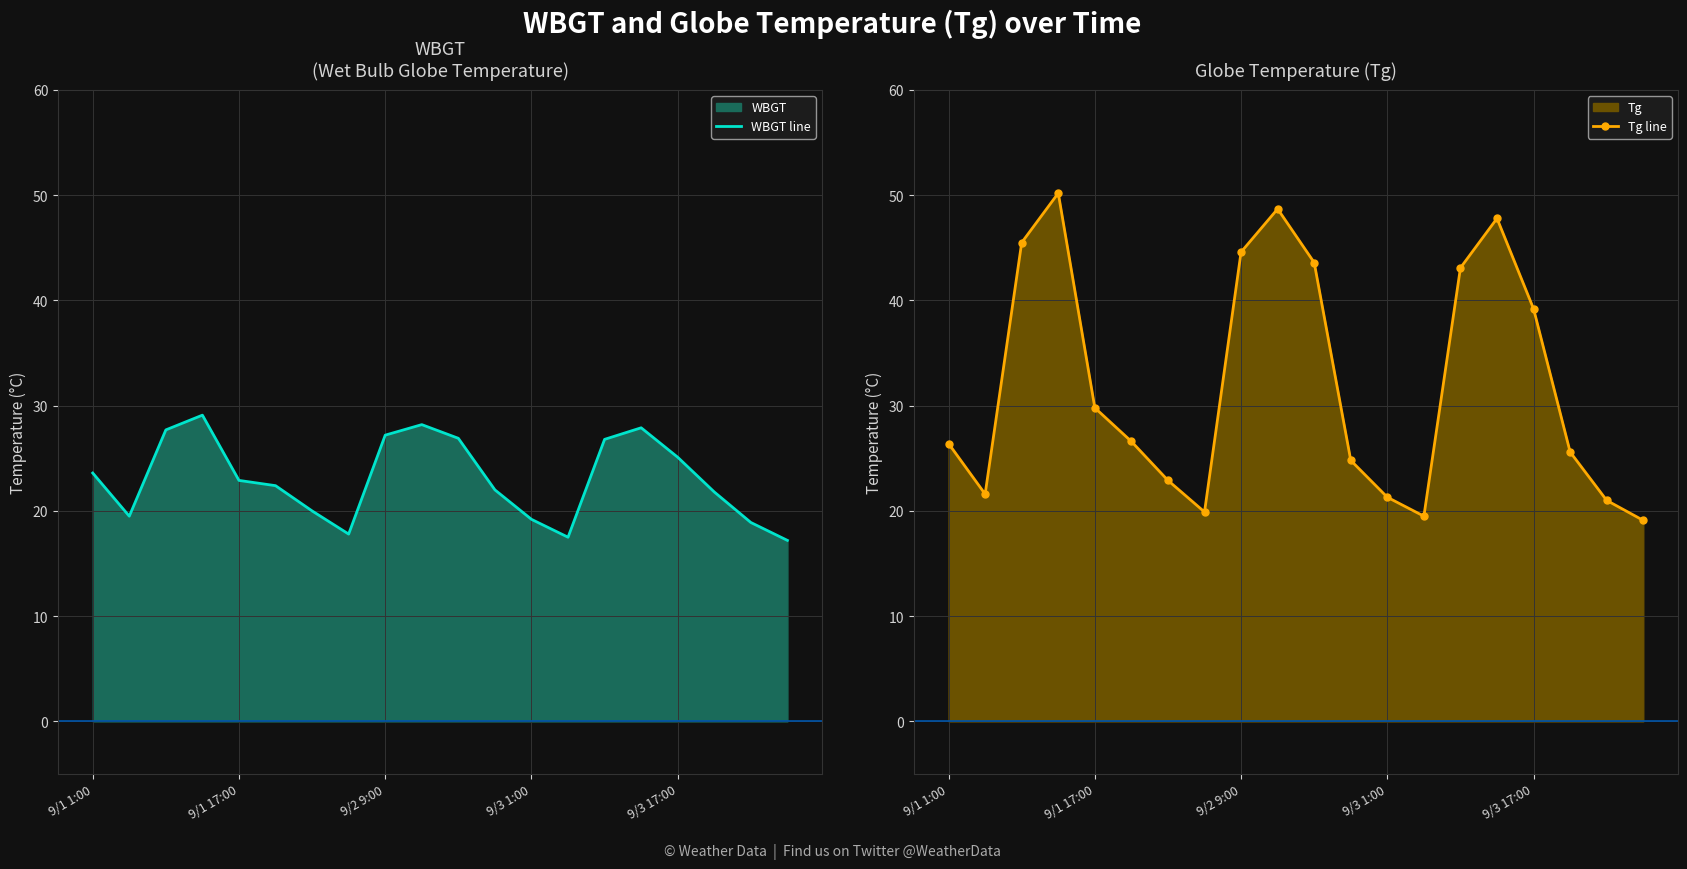

What is the spread (max minus min) of values at 6?

2.9